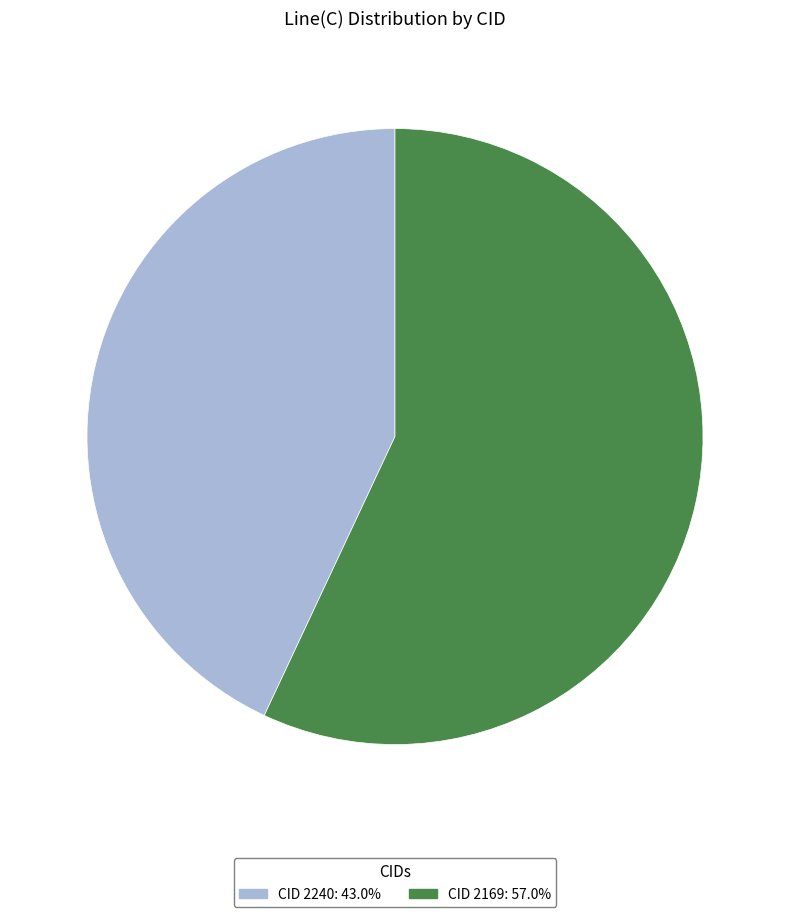

Is there any slice that represents more than half of the pie?

Yes